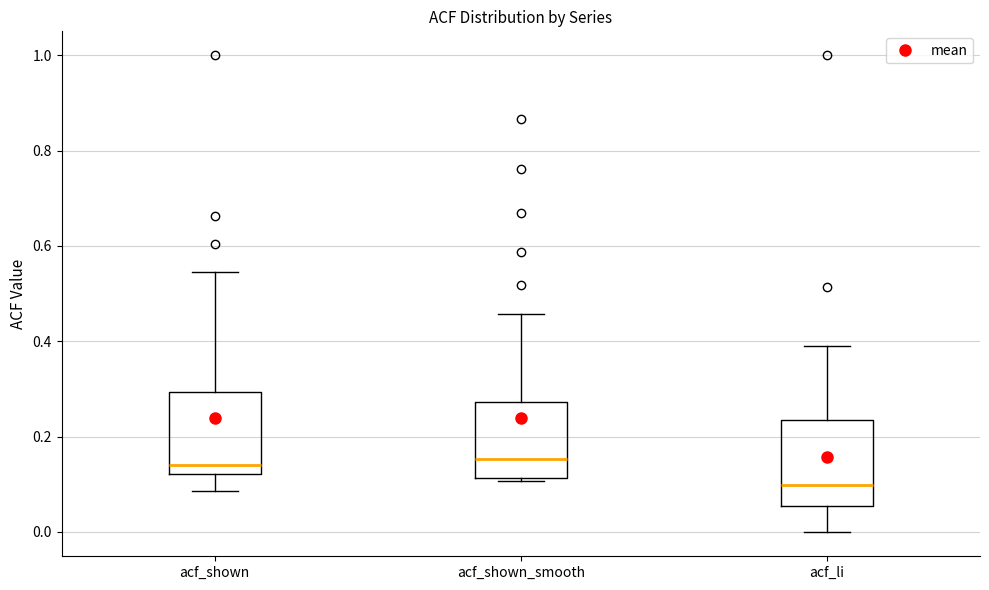

Where does the upper whisker of the box for acf_shown end on the y-axis? The values are not printed on the chart, so give them approximately, as read against the axis.

0.54